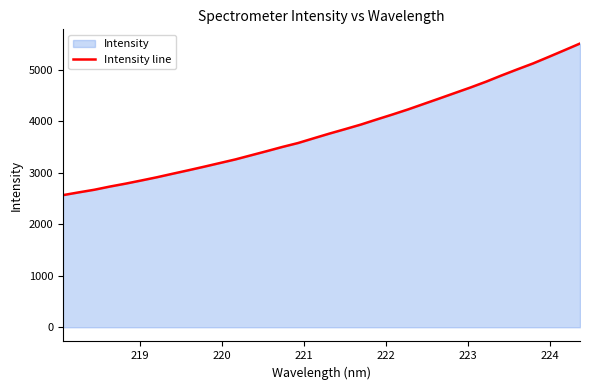

What is the minimum value shown in the chart?

2566.0